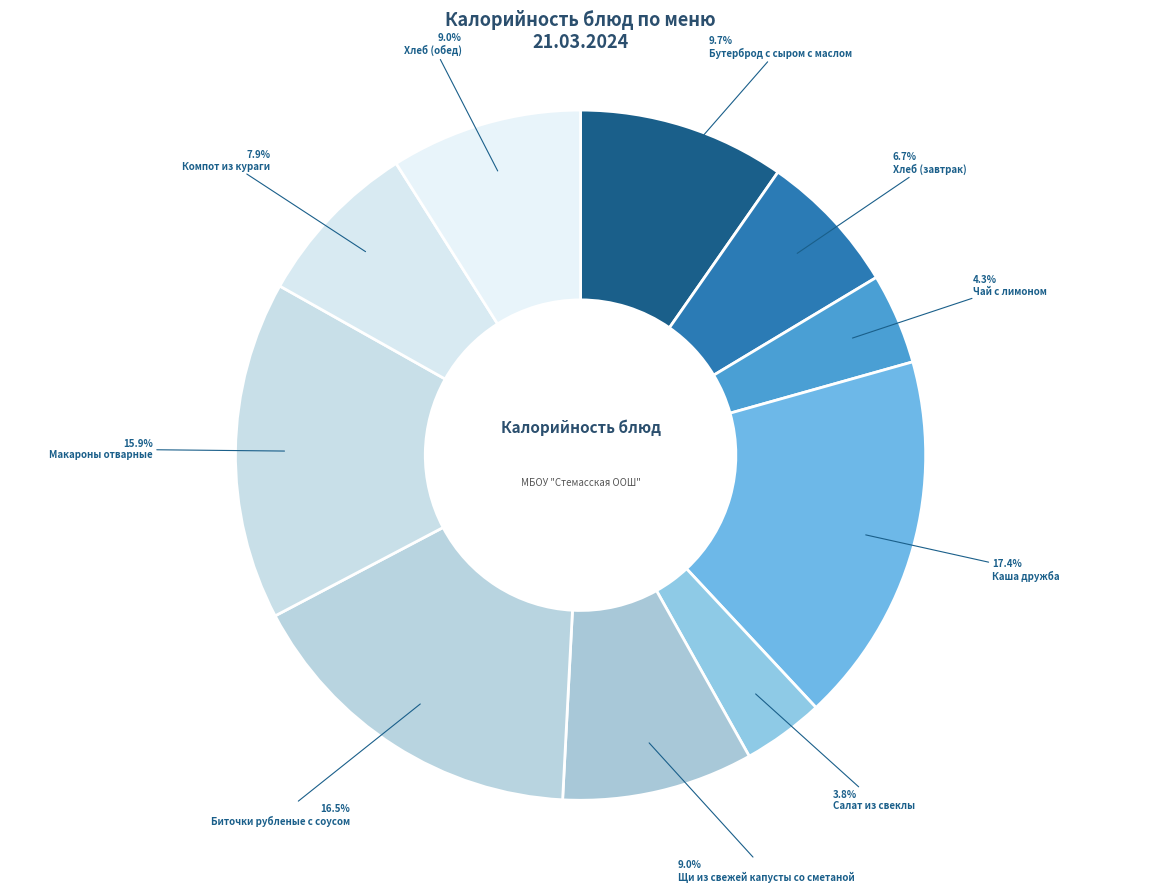

Count the number of slices in the pie.

10